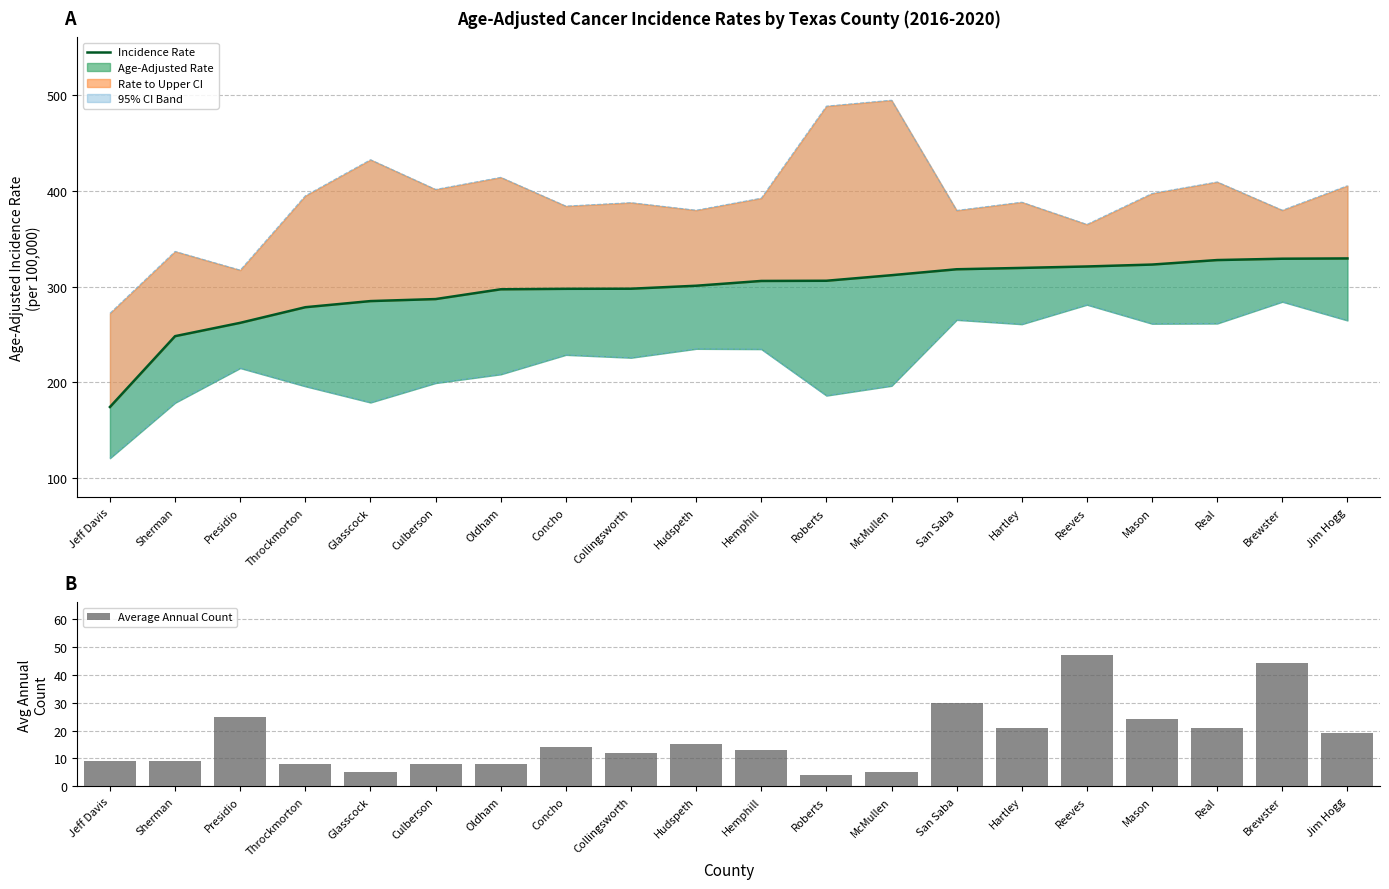

True or false: Average Annual Count has a value of 21.0 at Real.

True